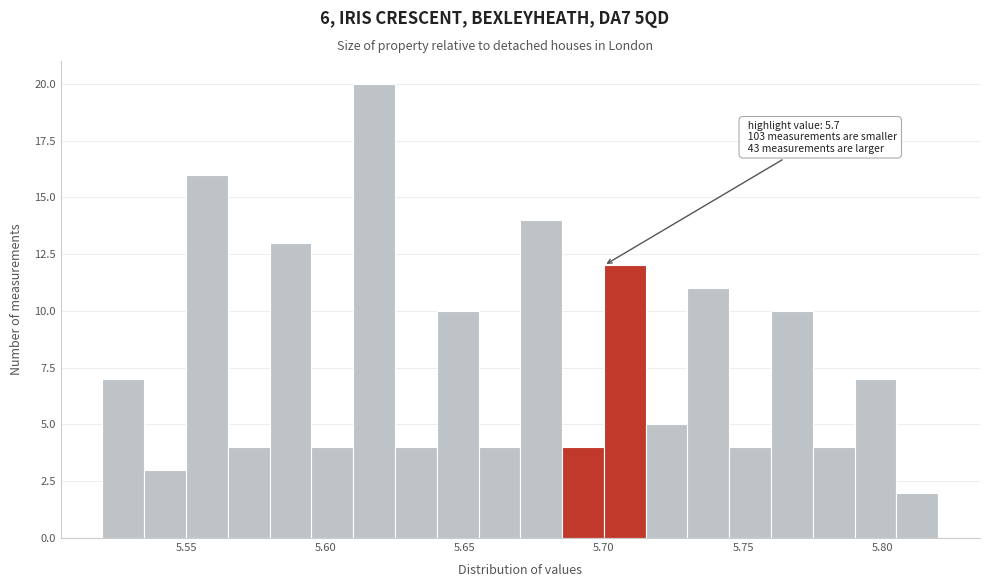

Read against the x-axis, roughly where is the centre of the tallest bar?

5.620